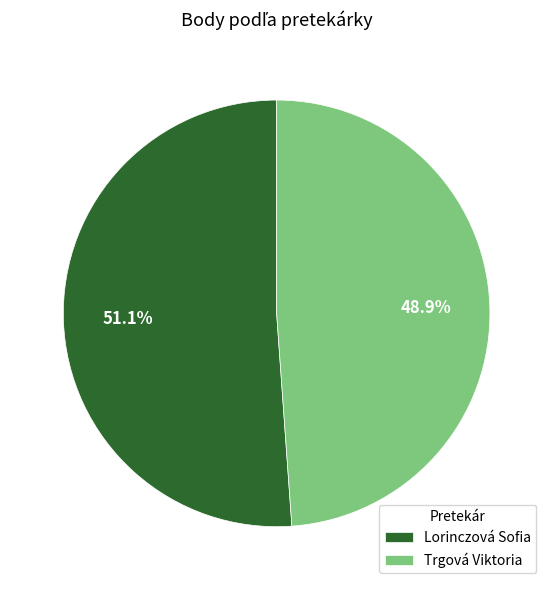

Rank the categories by value from highest to lowest.

Lorinczová Sofia, Trgová Viktoria